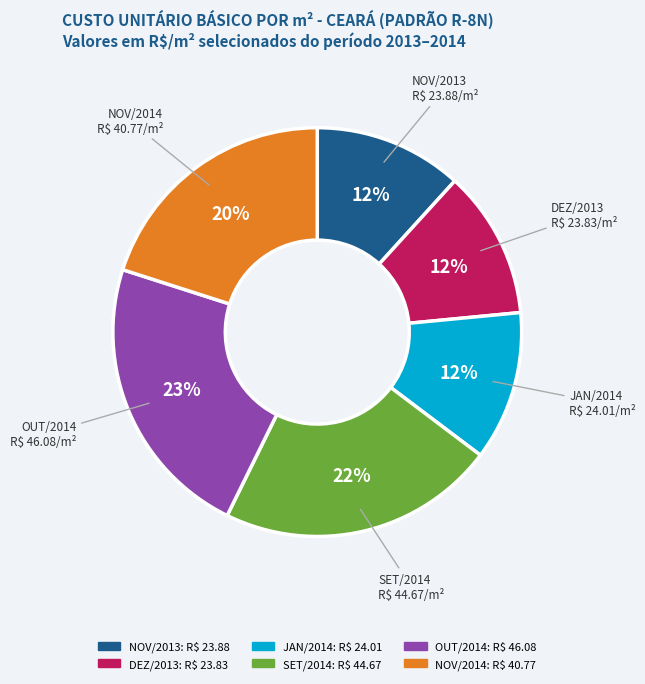

To the nearest percent, what is the combined percentage of JAN/2014 and SET/2014?

34%